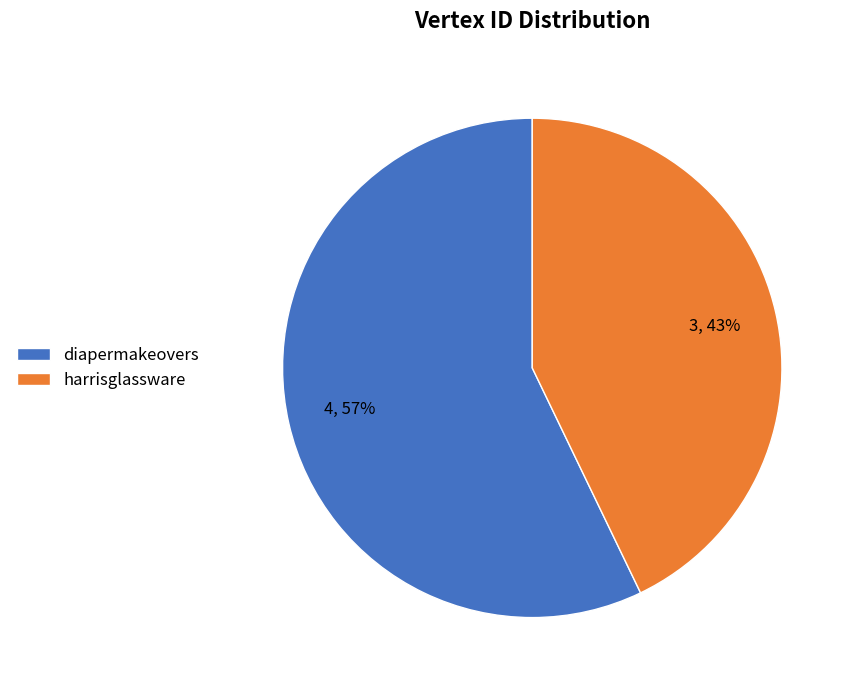

Rank the categories by value from highest to lowest.

diapermakeovers, harrisglassware